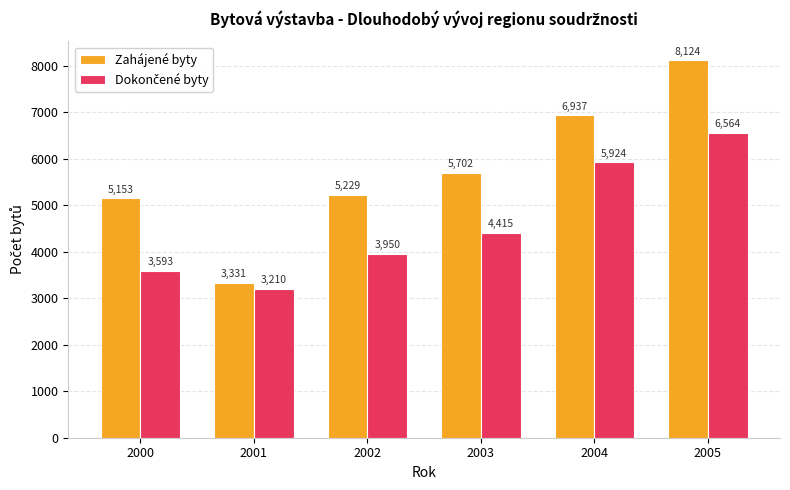

What is the approximate value of Zahájené byty at 2002, to the nearest 10?

5230